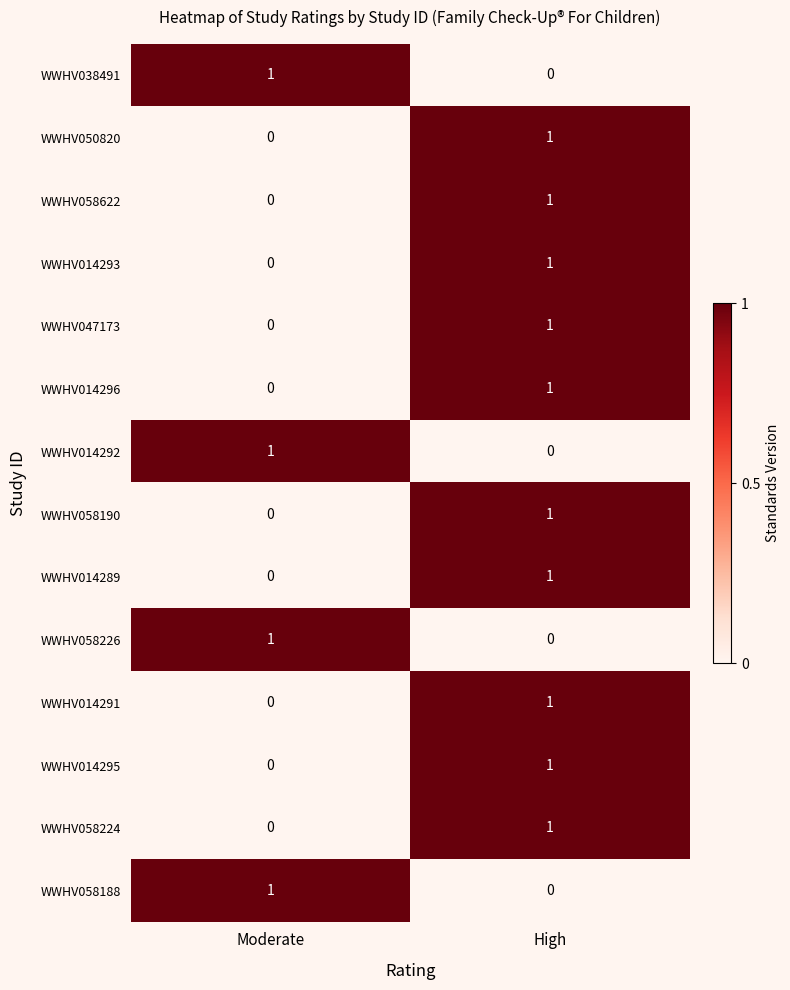

Is it true that WWHV058188 equals 0 at High?

True